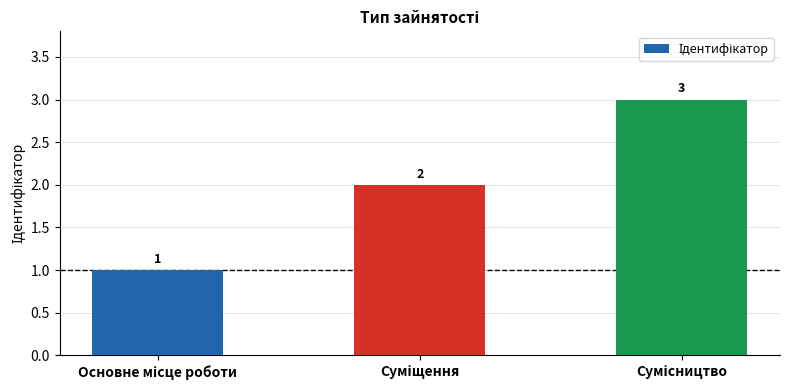

What is the maximum value shown in the chart?

3